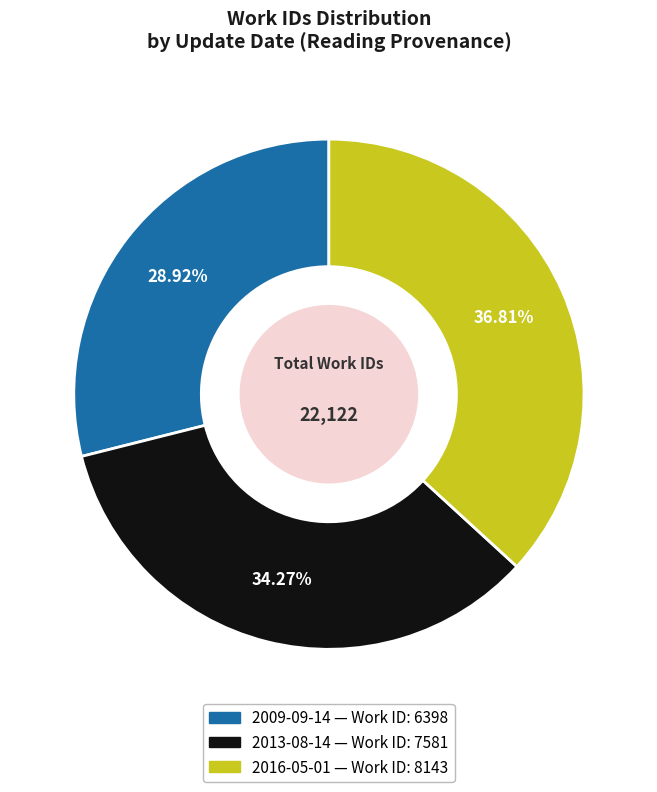

What percentage is the 2009-09-14 slice, to the nearest percent?

29%